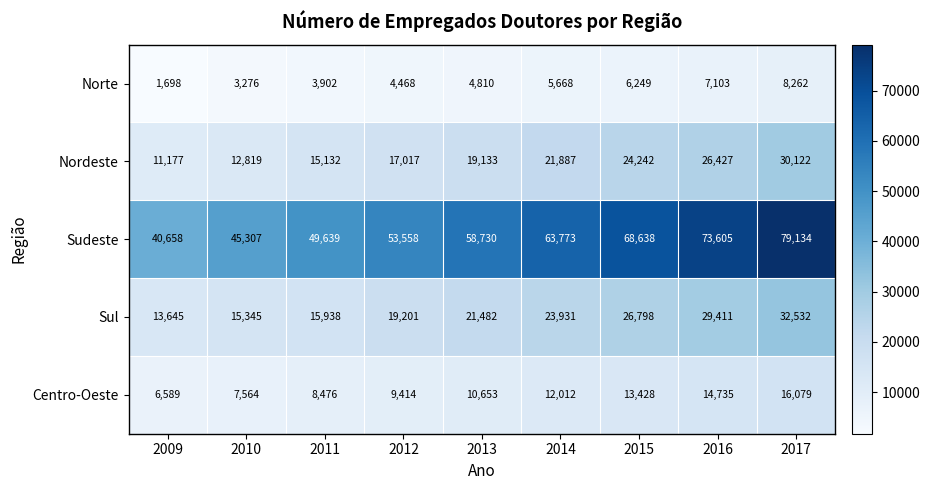

Count the number of data series in this chart.

5